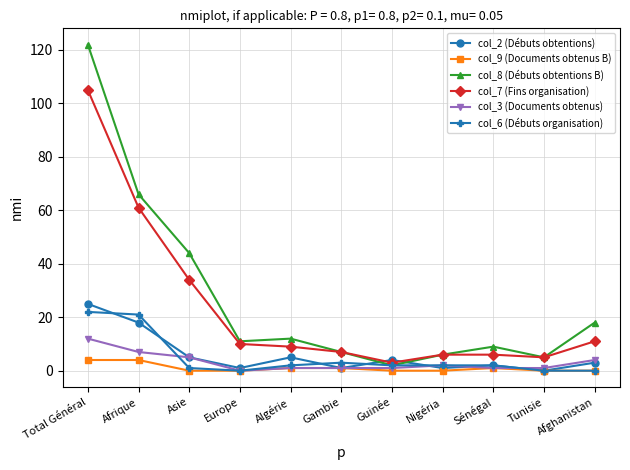

Is it true that col_2 (Débuts obtentions) equals 8 at Afrique?

False